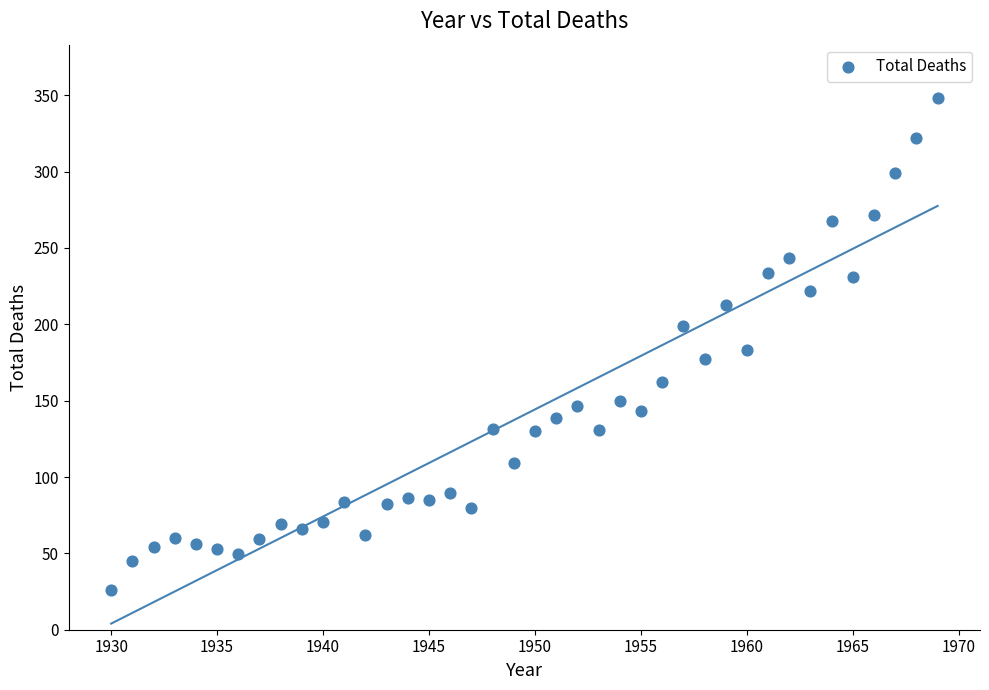

What is the range of X values (max minus min)?

39.0